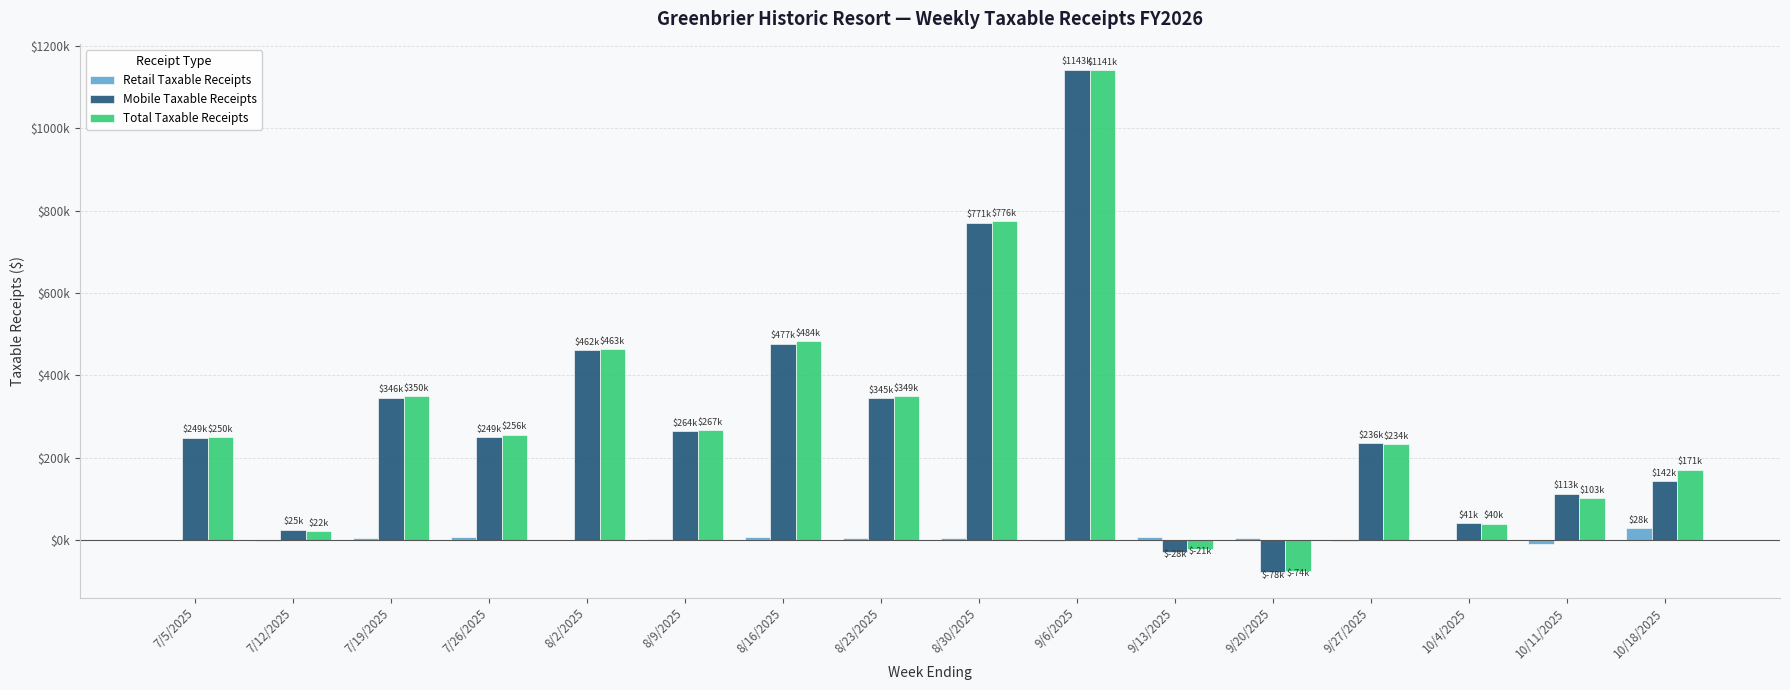

What are all the series names shown in the legend?

Retail Taxable Receipts, Mobile Taxable Receipts, Total Taxable Receipts